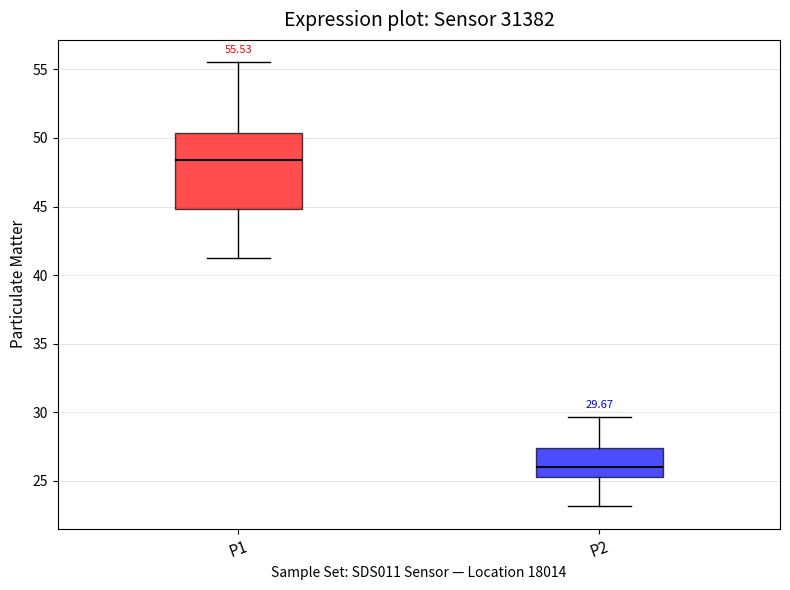

Which box's median line is the lowest?

P2